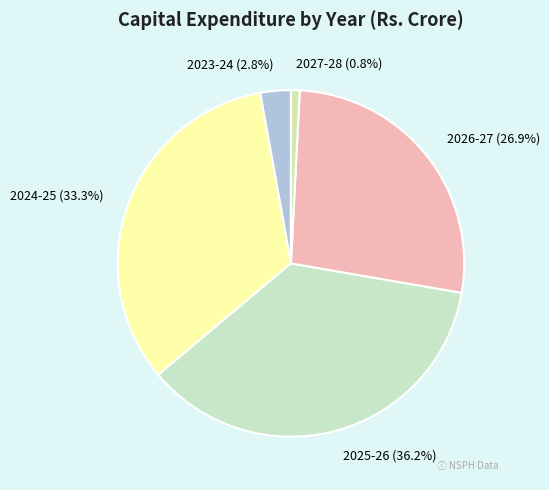

The 2025-26 slice represents 30% of the pie. True or false?

False